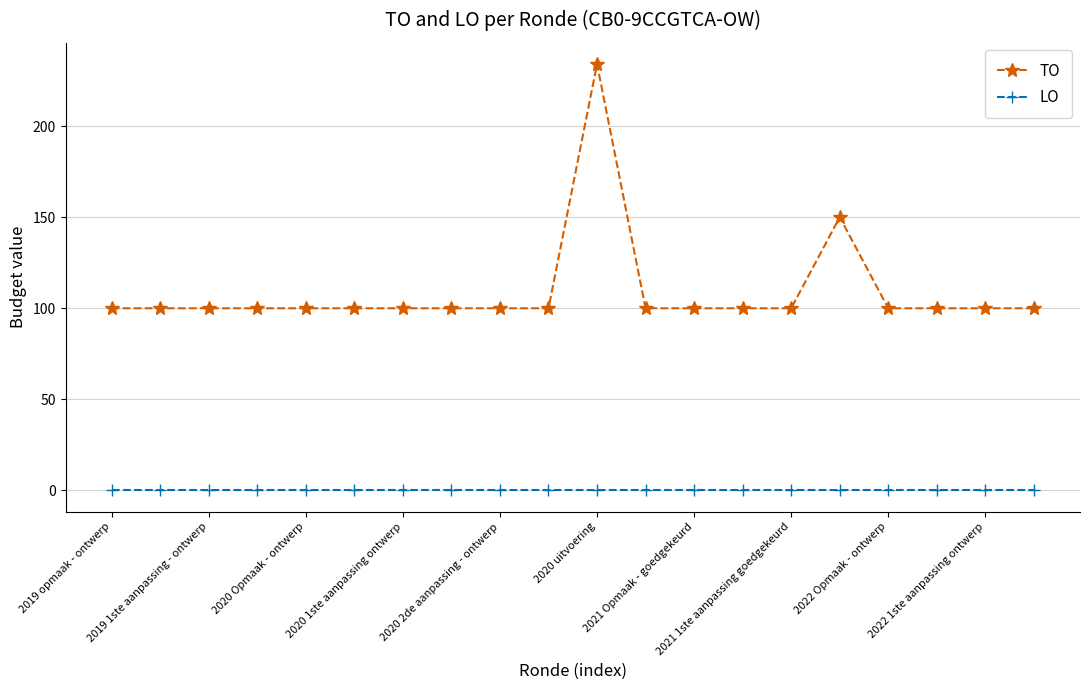

List the series in order of their overall mean, lowest first.

LO, TO